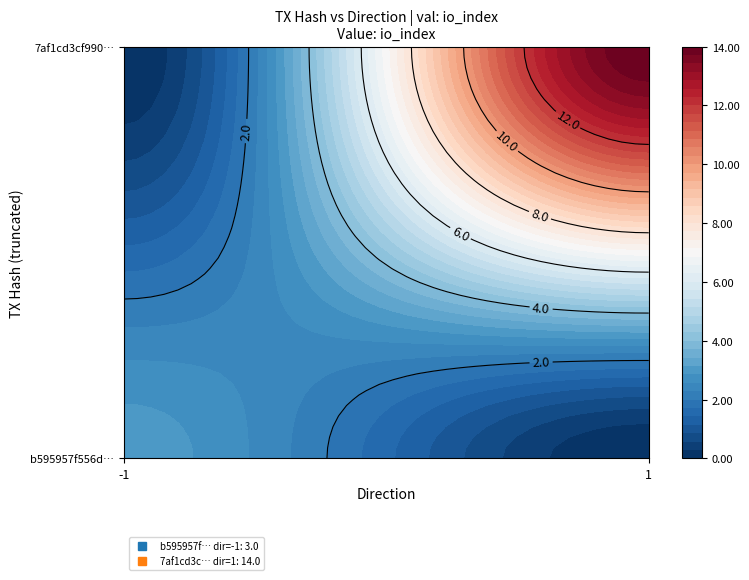

How many values in b595957f556de4067cb726f63e3f35e05261fb8 are above zero?

1